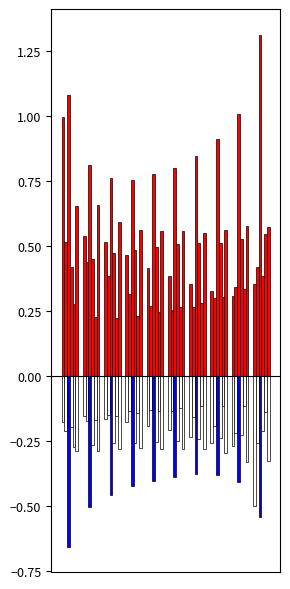

What is the value of the Jan bar at the 10th from the left?

0.4